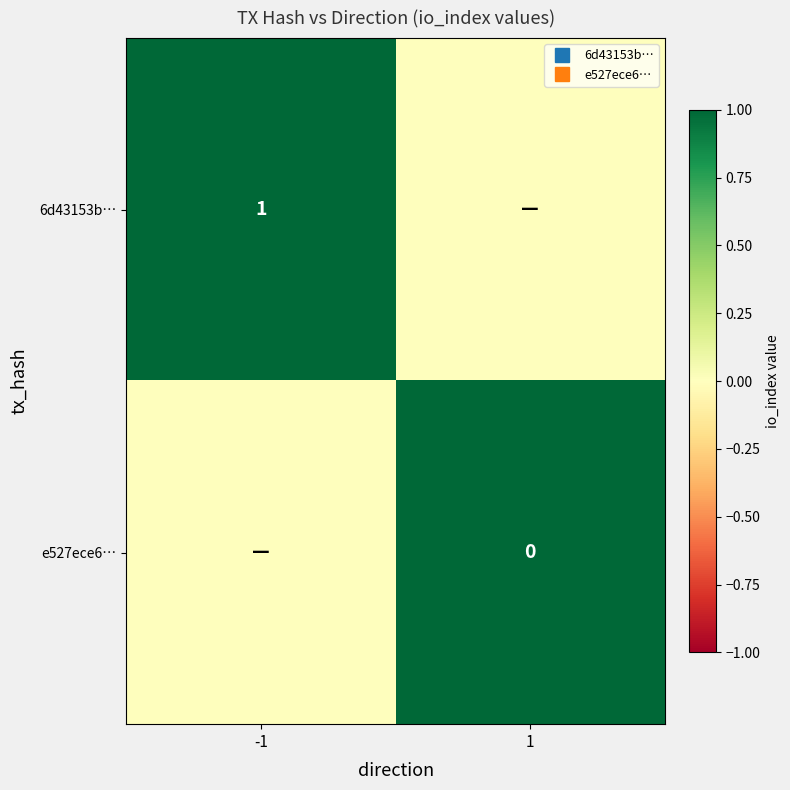

Count the number of categories in the chart.

2